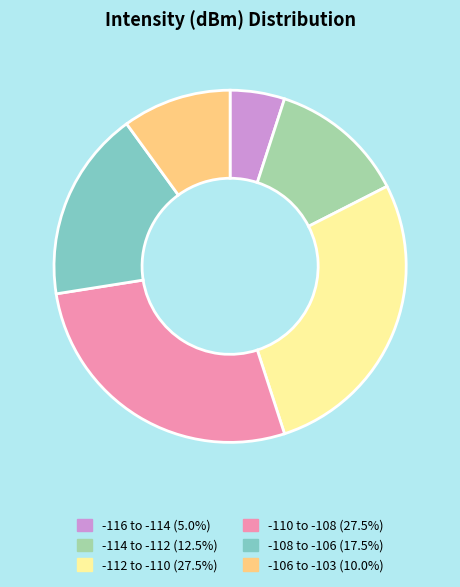

Approximately how many times larger is the value at -110 to -108 (27.5%) compared to -114 to -112 (12.5%)?

2.2